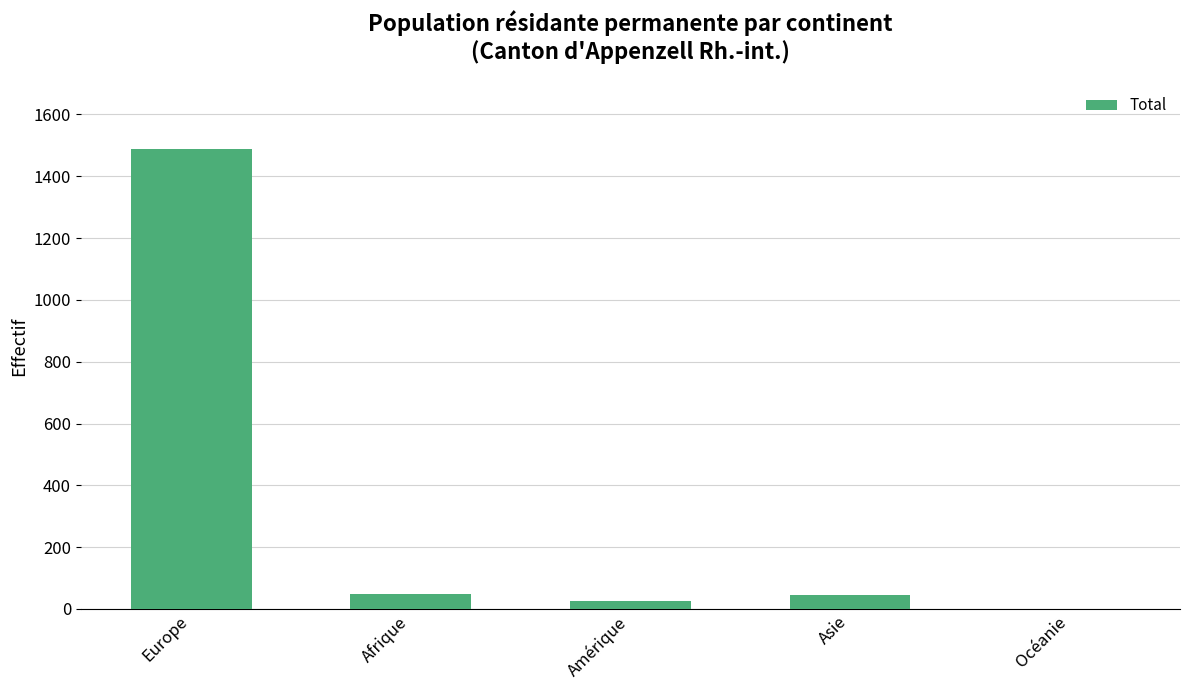

Which label corresponds to the largest value in the chart?

Europe